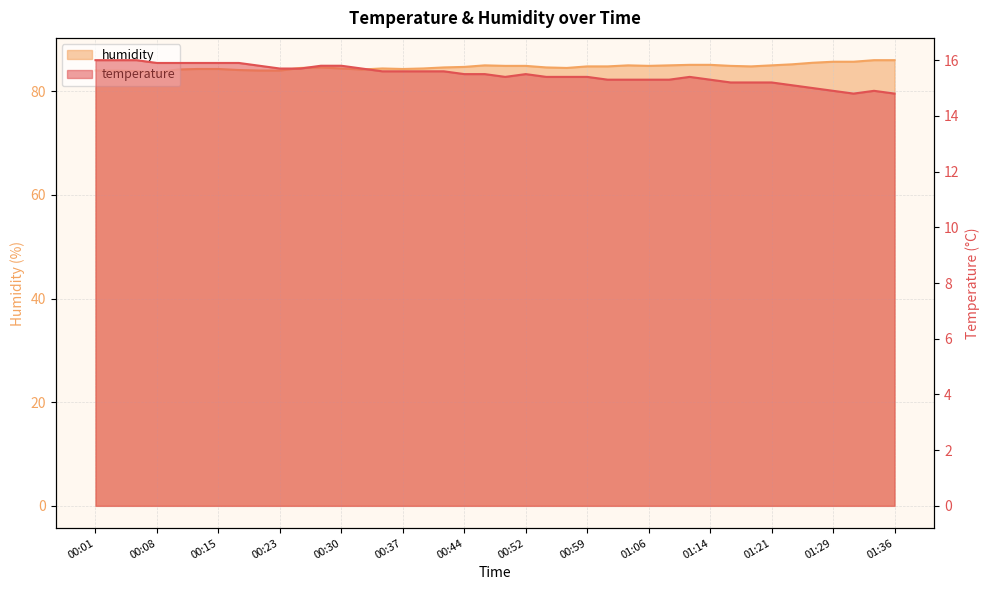

Reading left to right, what are all the values shown in this chart?

temperature: 16.0	16.0	16.0	15.9	15.9	15.9	15.9	15.9	15.8	15.7	15.7	15.8	15.8	15.7	15.6	15.6	15.6	15.6	15.5	15.5	15.4	15.5	15.4	15.4	15.4	15.3	15.3	15.3	15.3	15.4	15.3	15.2	15.2	15.2	15.1	15.0	14.9	14.8	14.9	14.8
humidity: 84.0	84.0	83.9	83.6	84.2	84.3	84.3	84.1	84.0	84.0	84.5	84.6	84.4	84.2	84.4	84.3	84.4	84.6	84.7	85.0	84.9	84.9	84.6	84.5	84.8	84.8	85.0	84.9	85.0	85.1	85.1	84.9	84.8	85.0	85.2	85.5	85.7	85.7	86.0	86.0